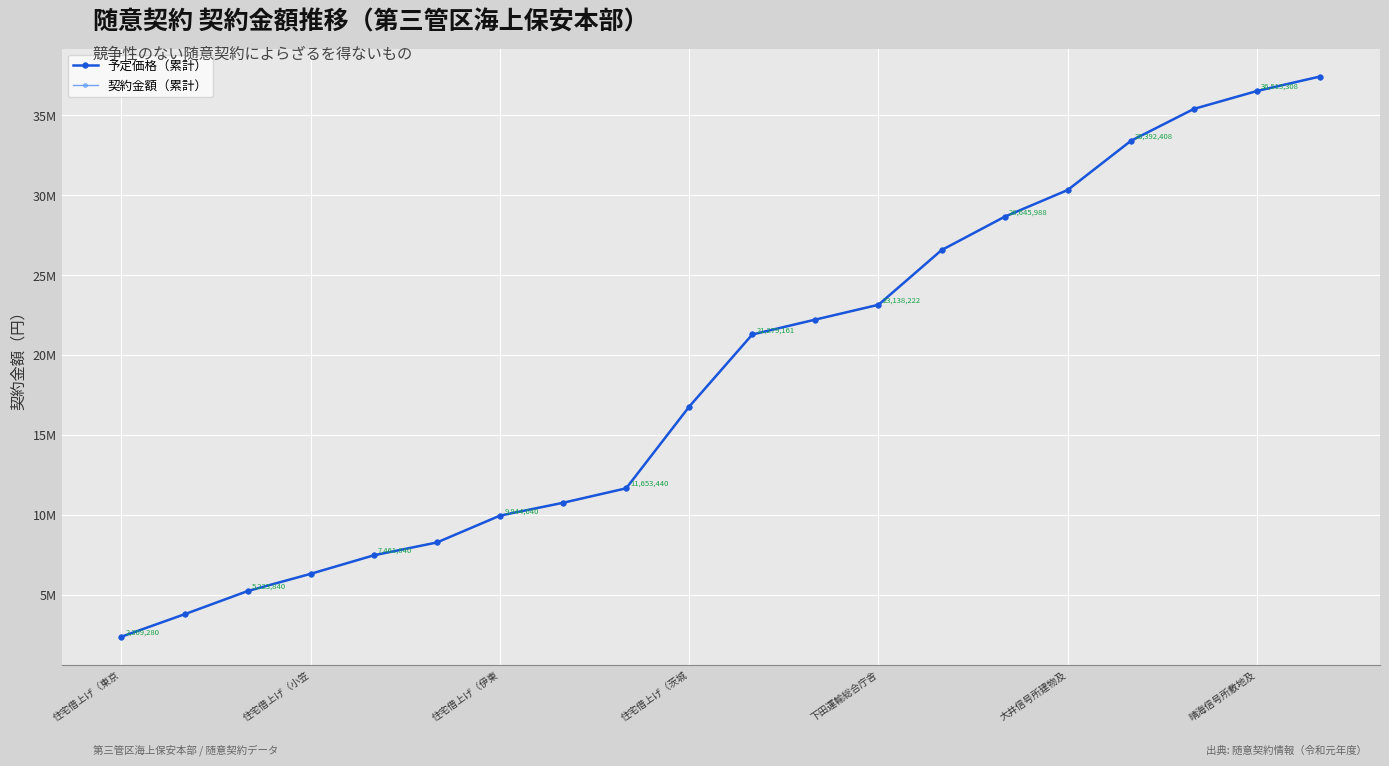

Which series has the largest range (max minus min)?

予定価格（累計）